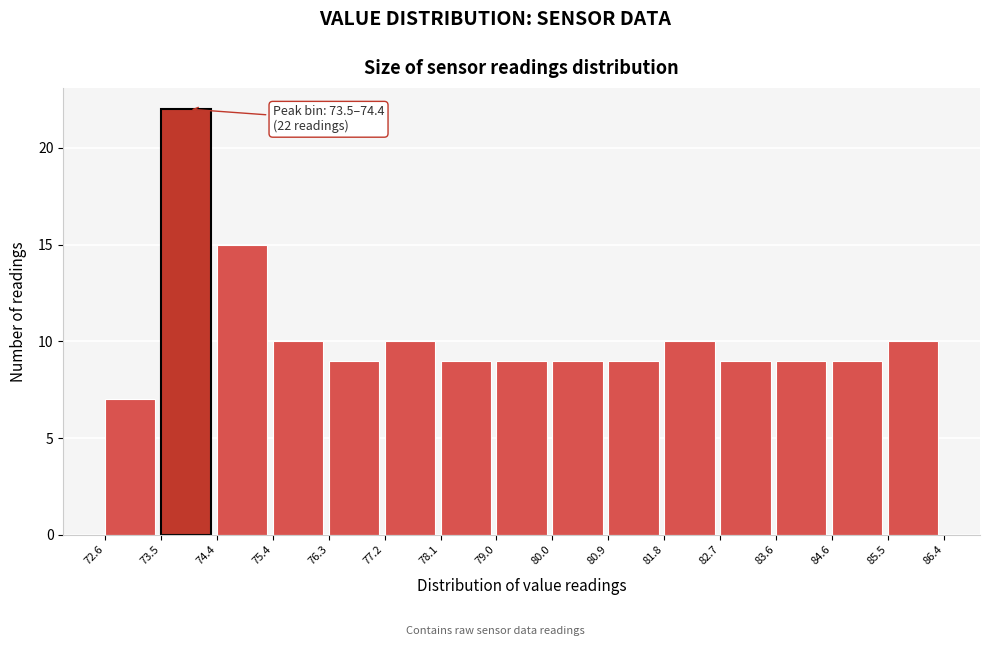

Over which range of the x-axis is the bar tallest?

73.5 to 74.4